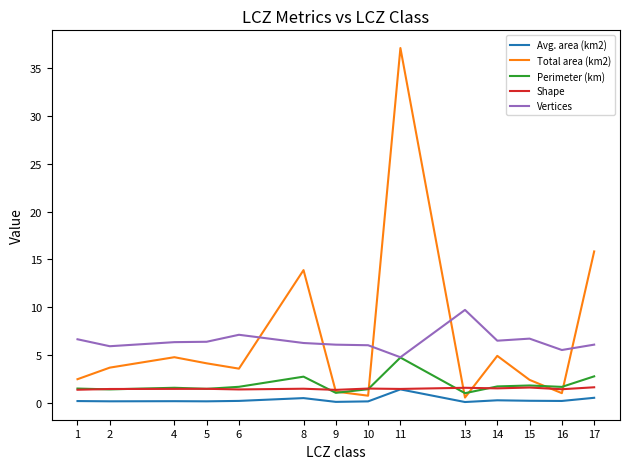

Is it true that Vertices equals 8.0 at 10?

False